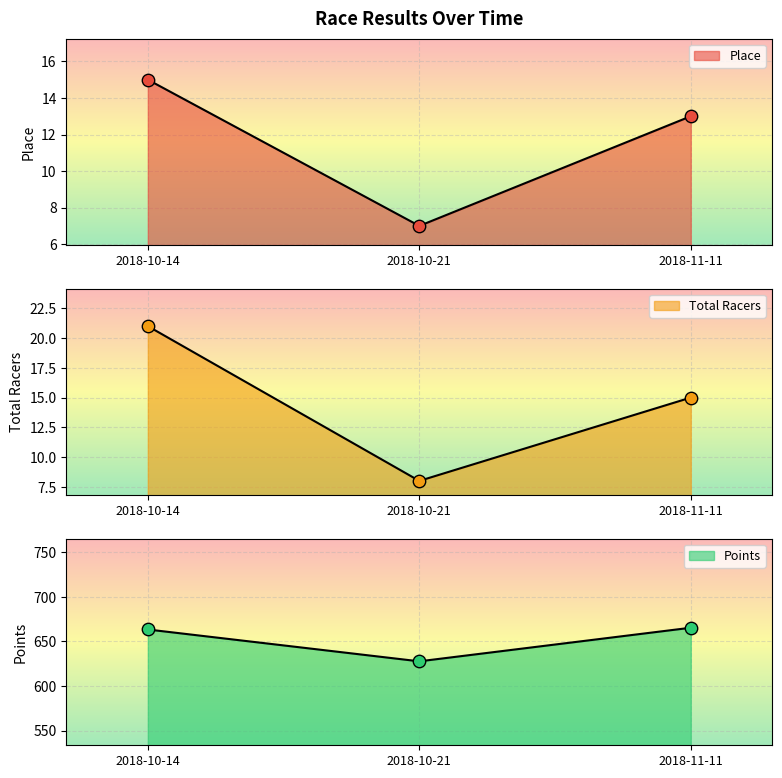

Is the value of Points at 2018-10-21 greater than the value of Place at 2018-10-21?

Yes